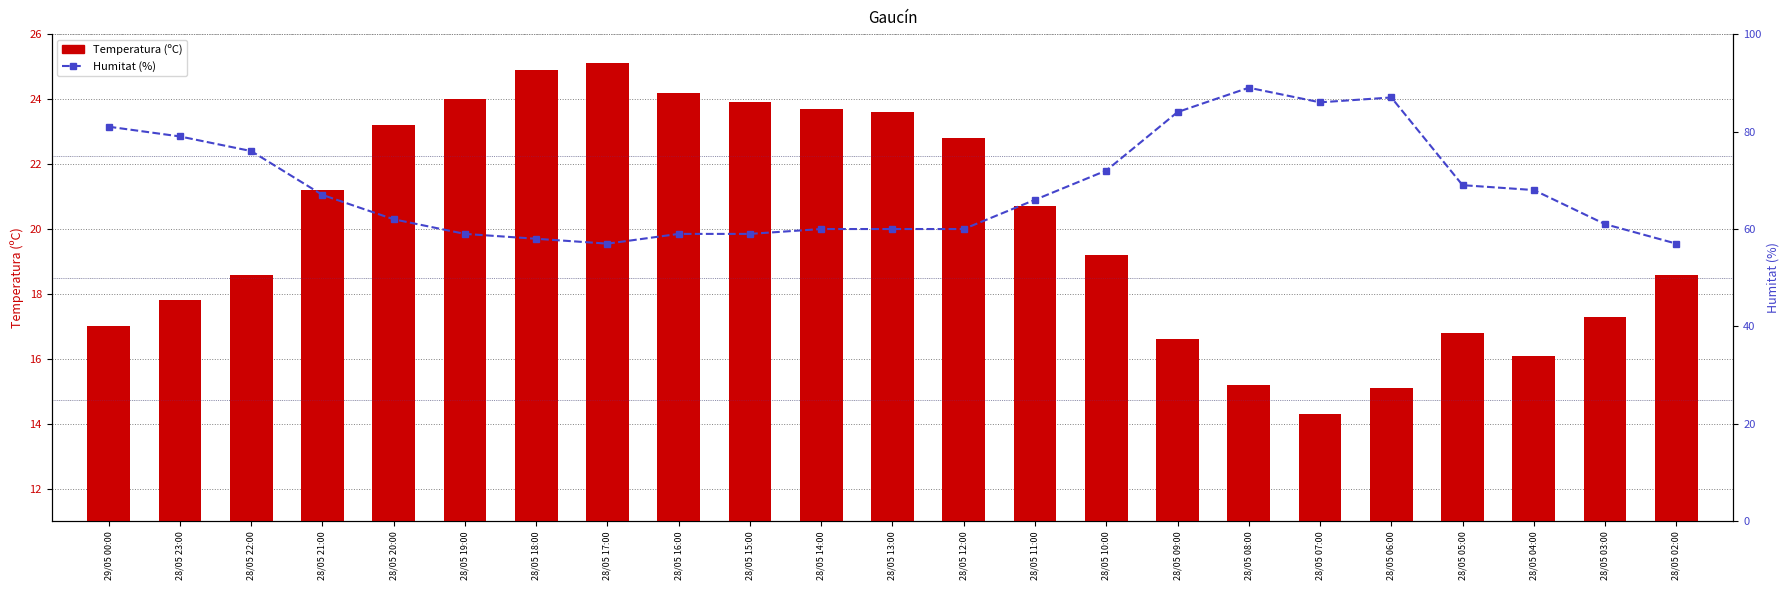

What is the minimum value for Temperatura (ºC)?

14.3